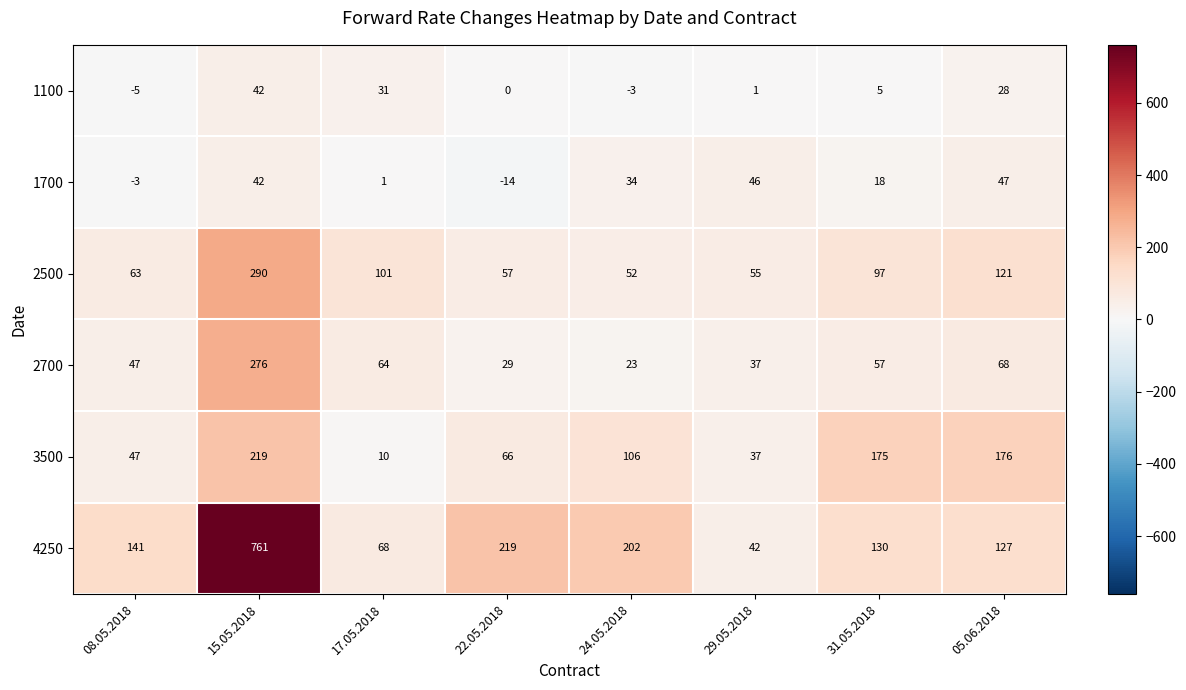

What is the difference between the 2700 values at 22.05.2018 and 17.05.2018?

35